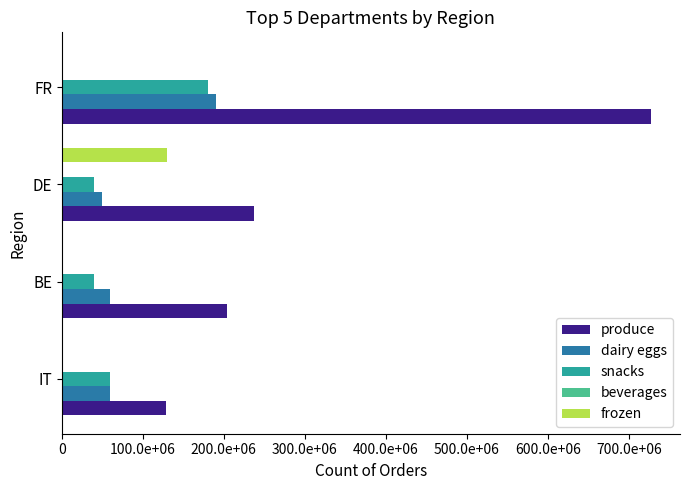

What is the minimum value for produce?

128914700.0